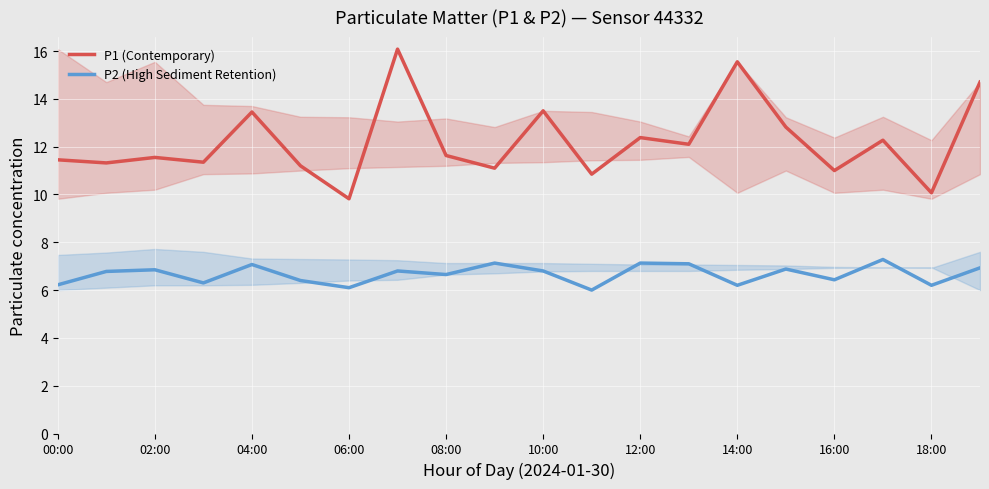

Which series has the widest spread of values?

P1 (Contemporary)